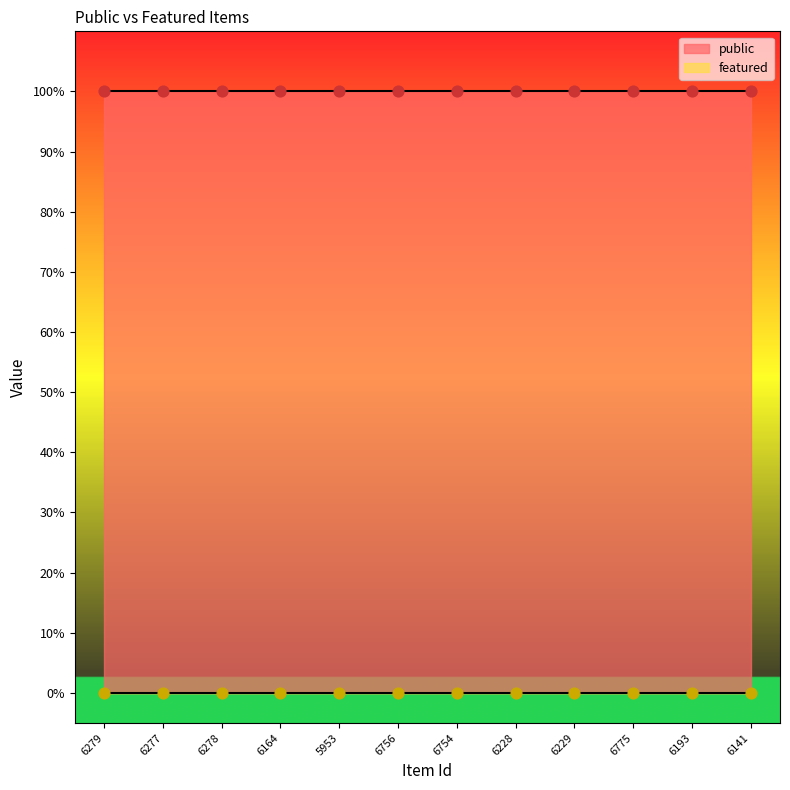

Which series contains the lowest Y value?

featured